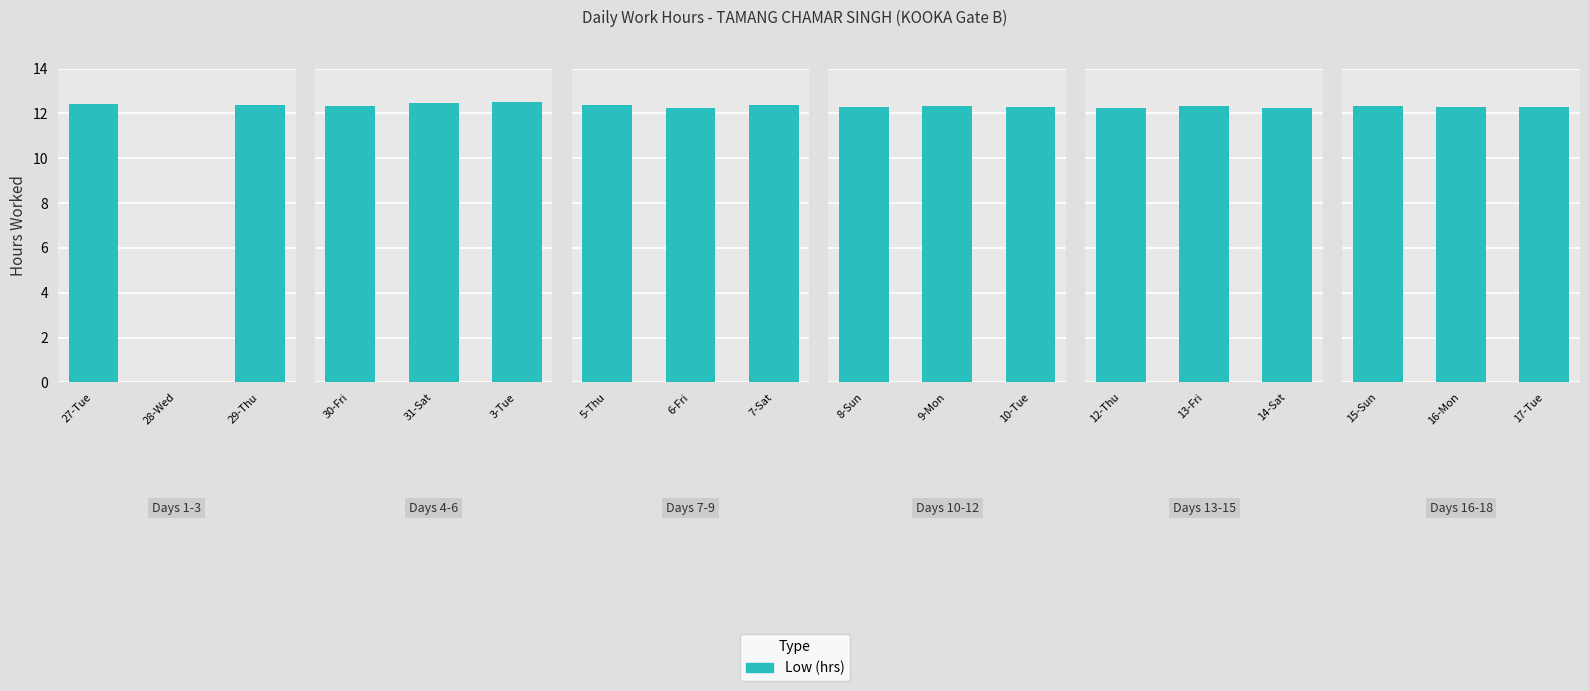

Read the value at 15-Sun.

12.3